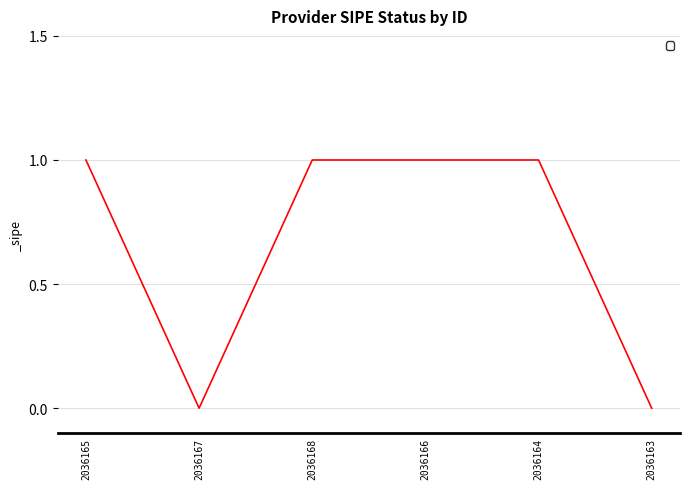

Count the number of categories in the chart.

6